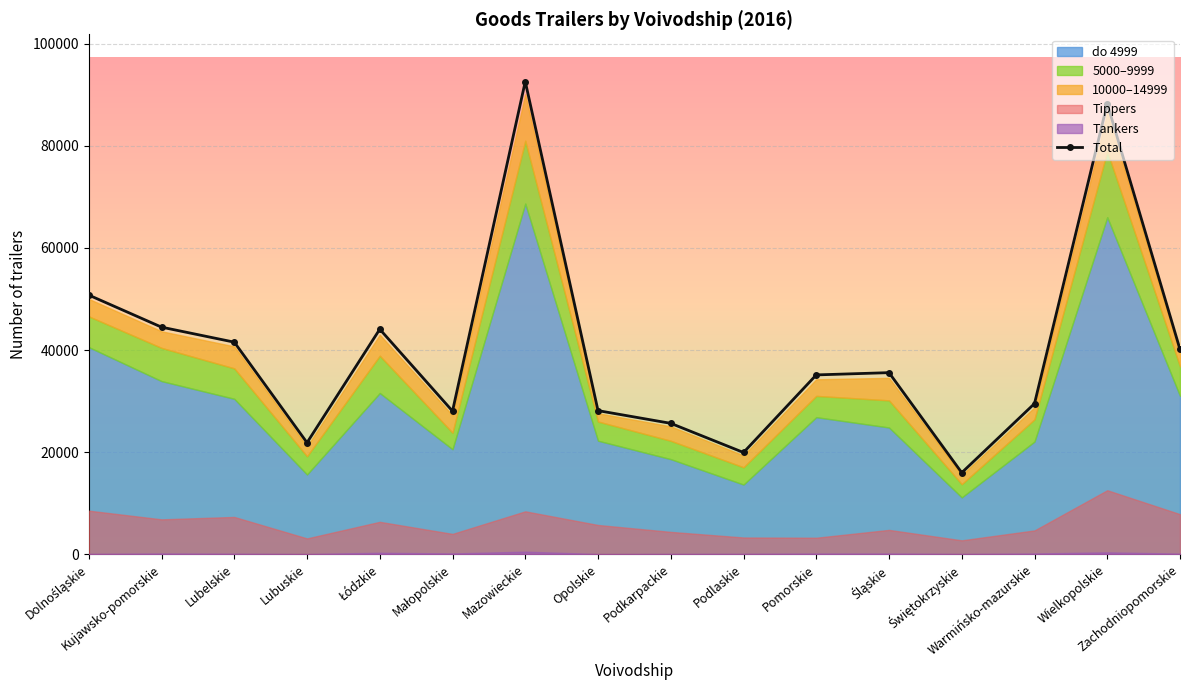

The value at Opolskie is 28128. True or false?

True